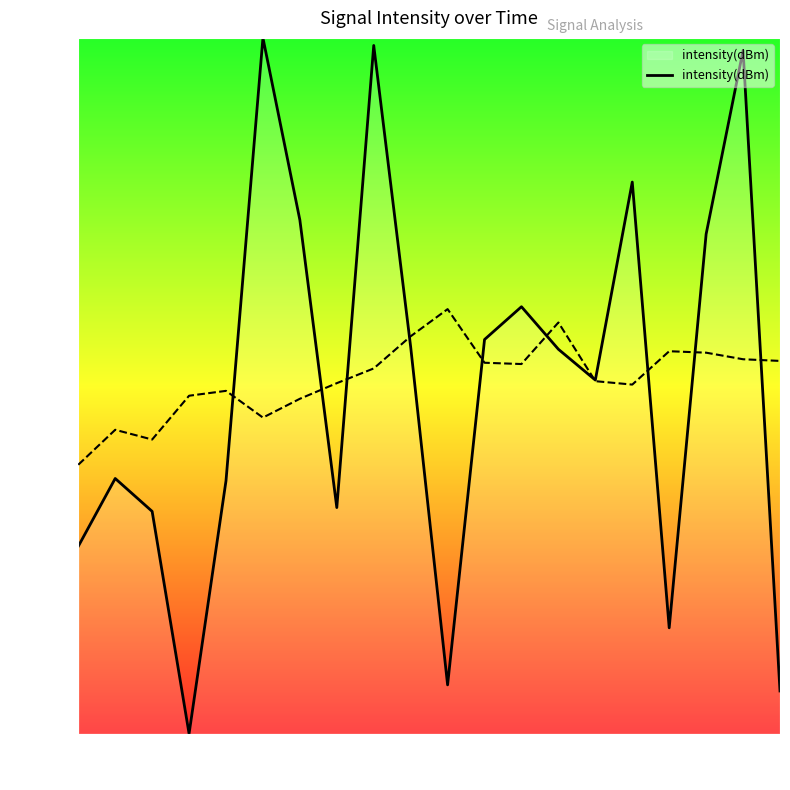

What is the maximum value for intensity(dBm)?

100.0